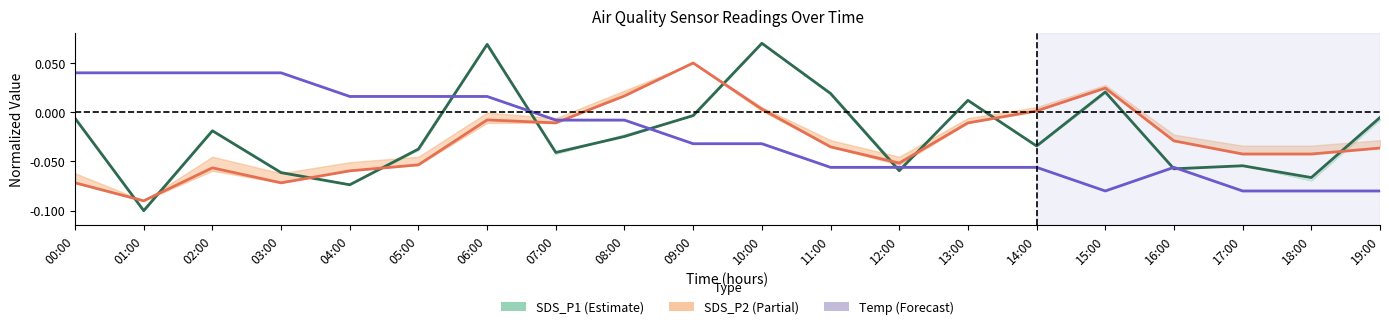

What is the minimum value shown in the chart?

-0.1